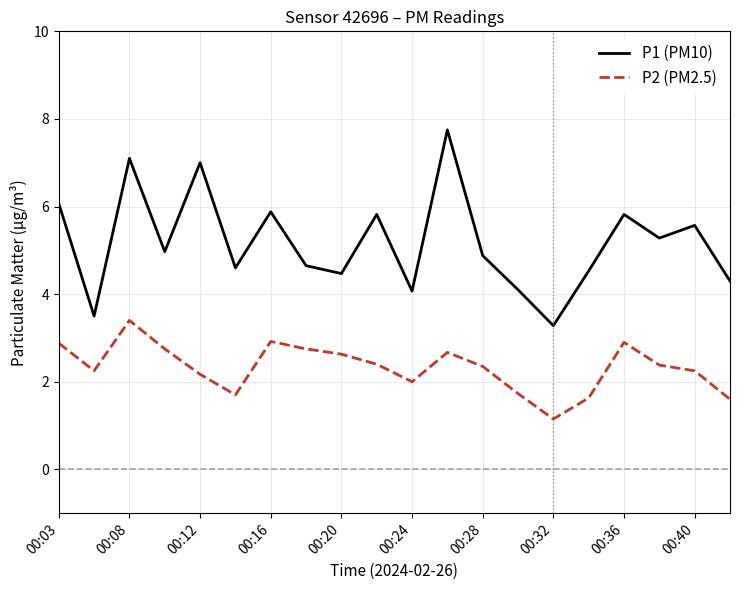

List the series in order of their overall mean, lowest first.

P2 (PM2.5), P1 (PM10)